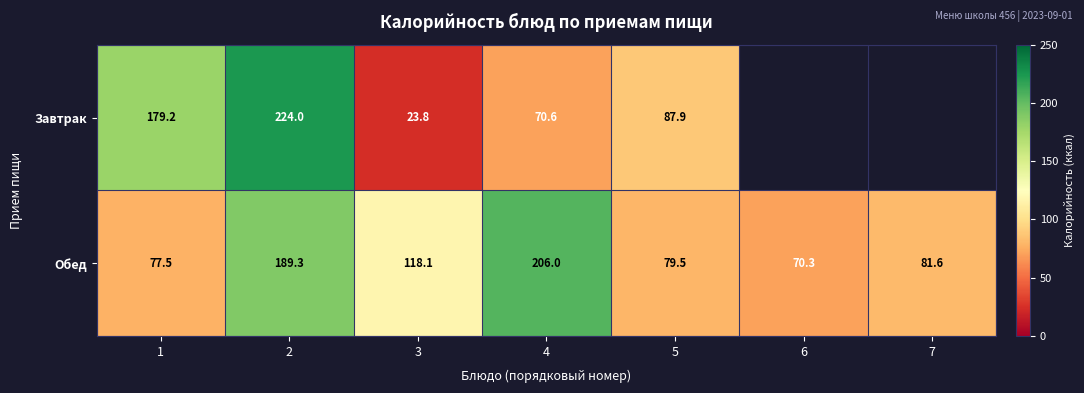

Is the value of Завтрак at 4 greater than the value of Обед at 3?

No